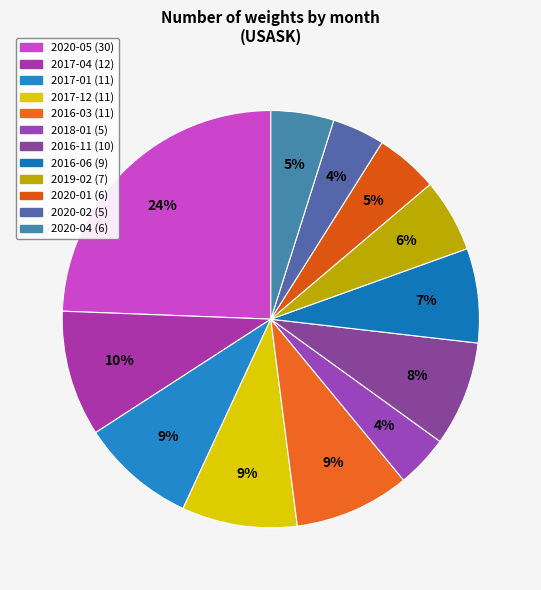

How many slices are in this pie chart?

12